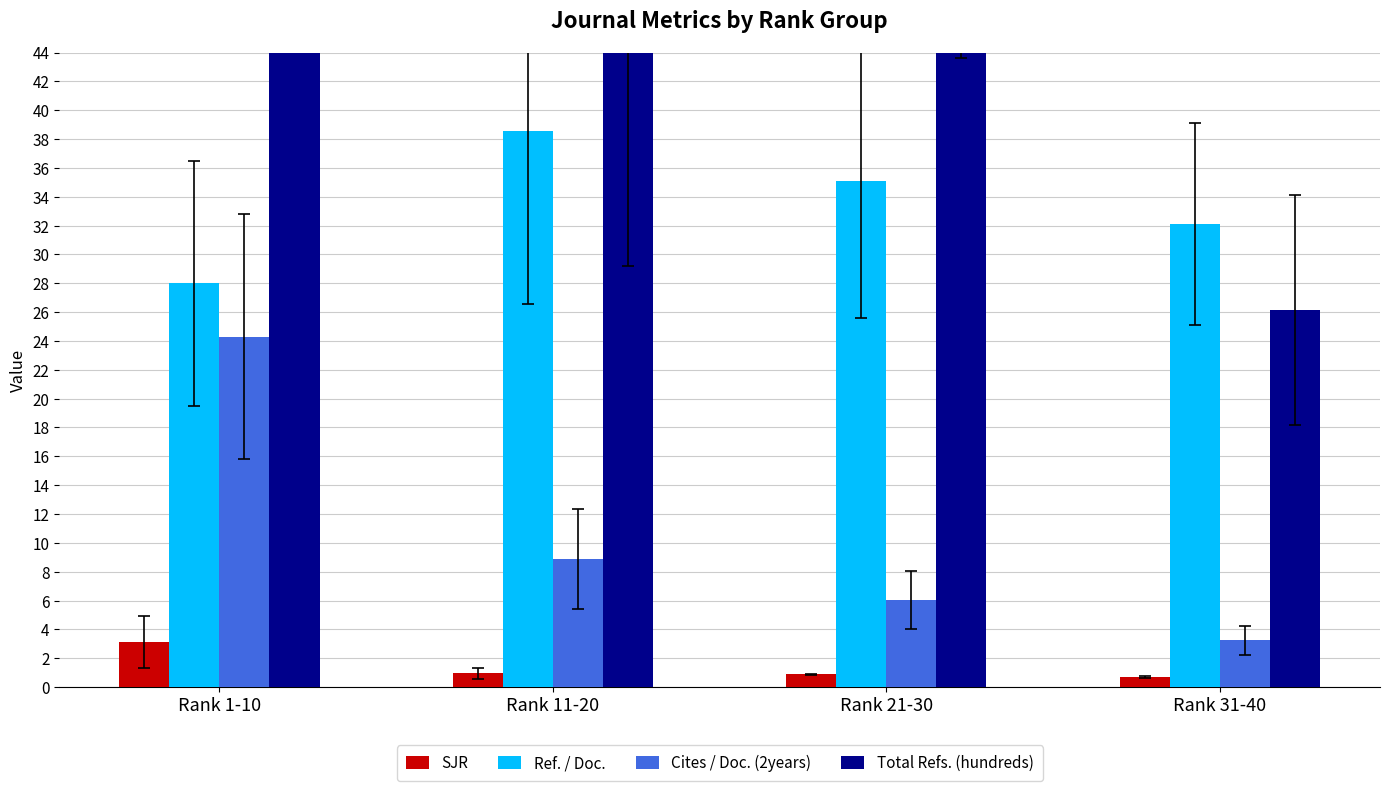

Which series has the largest total across all categories?

Total Refs. (hundreds)